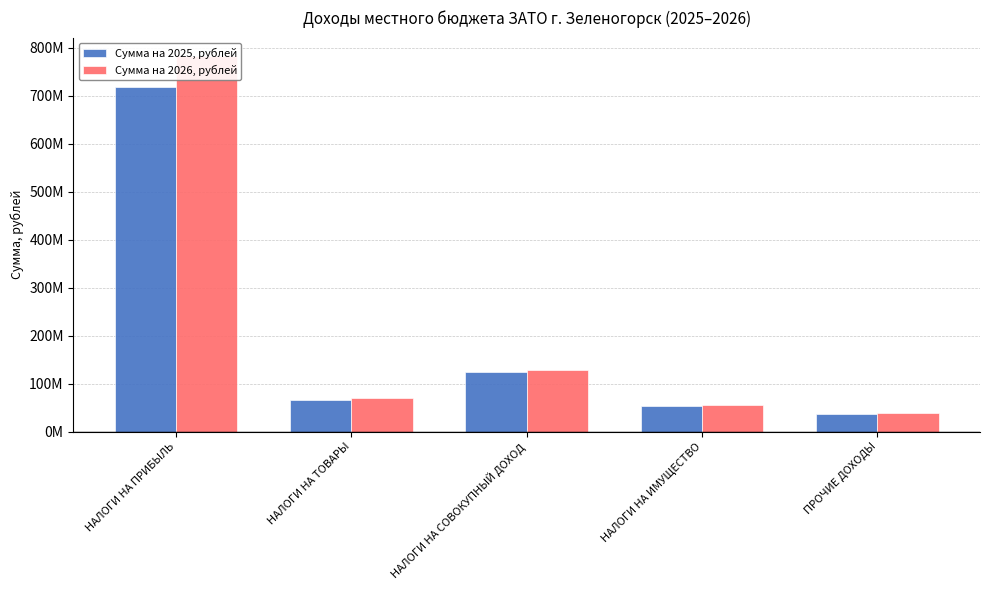

At НАЛОГИ НА ИМУЩЕСТВО, list the series in order from smallest to largest.

Сумма на 2025, рублей, Сумма на 2026, рублей